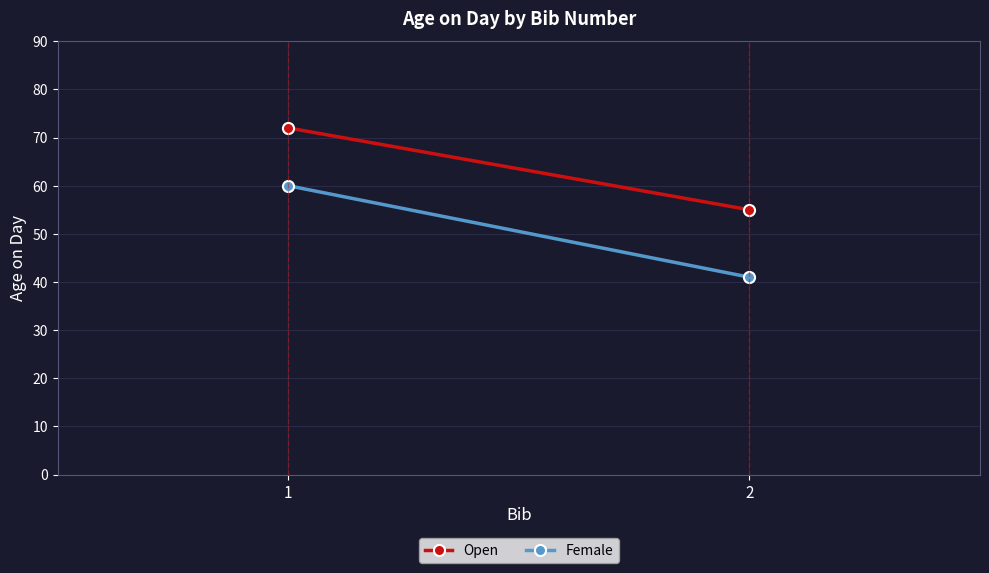

Read the Female value at 1.

60